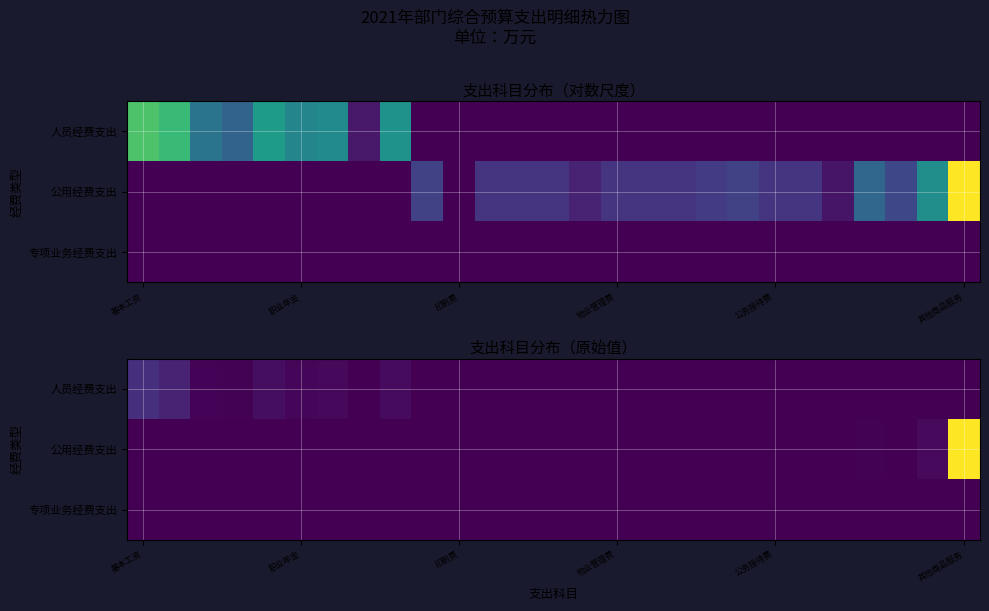

At which label is 专项业务经费支出 closest to 0?

基本工资